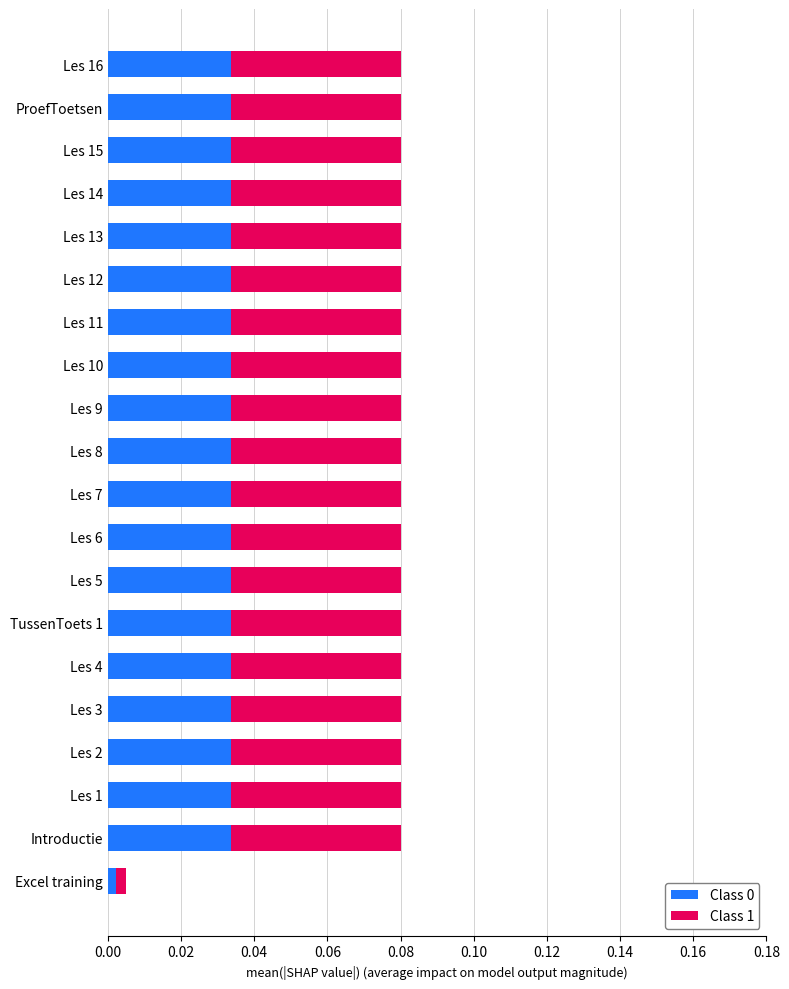

Where is Class 0 nearest to the value 0?

Excel training